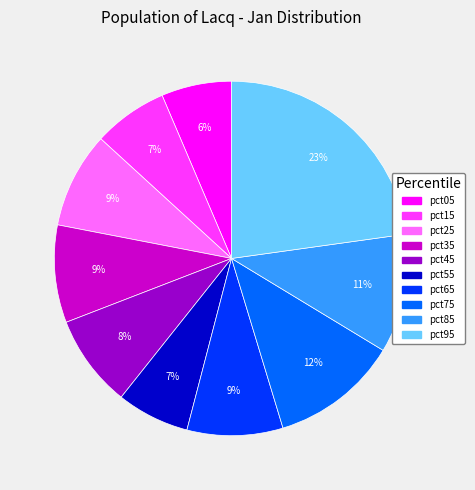

Does pct55 account for over 50% of the chart?

No